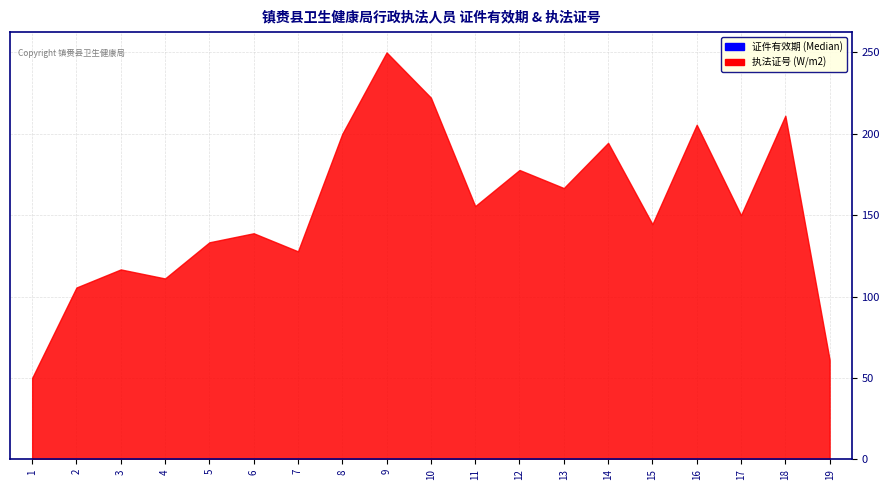

Which series has the largest total across all categories?

执法证号_numeric